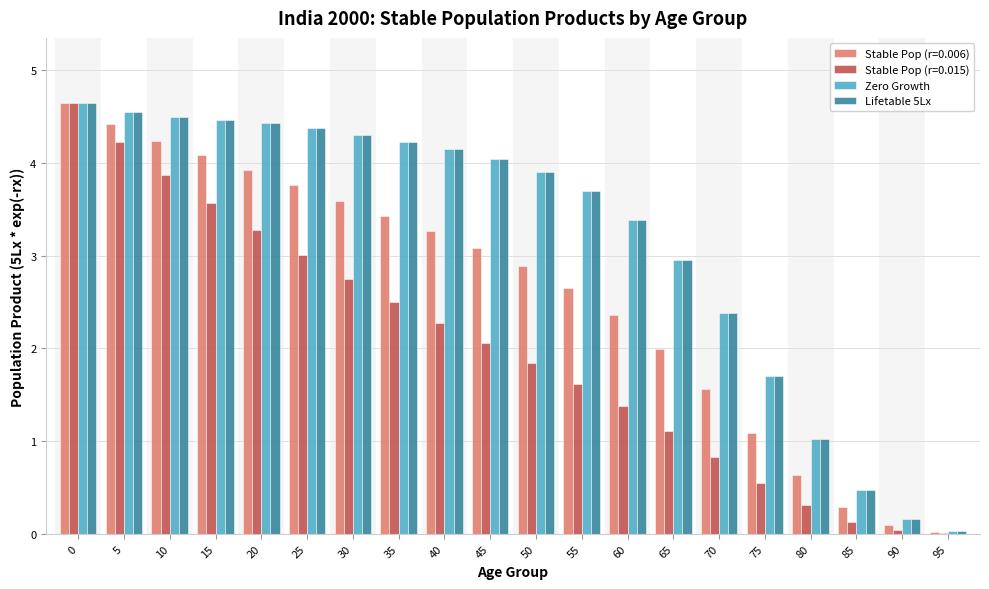

What are all the series names shown in the legend?

Stable Pop (r=0.006), Stable Pop (r=0.015), Zero Growth, Lifetable 5Lx